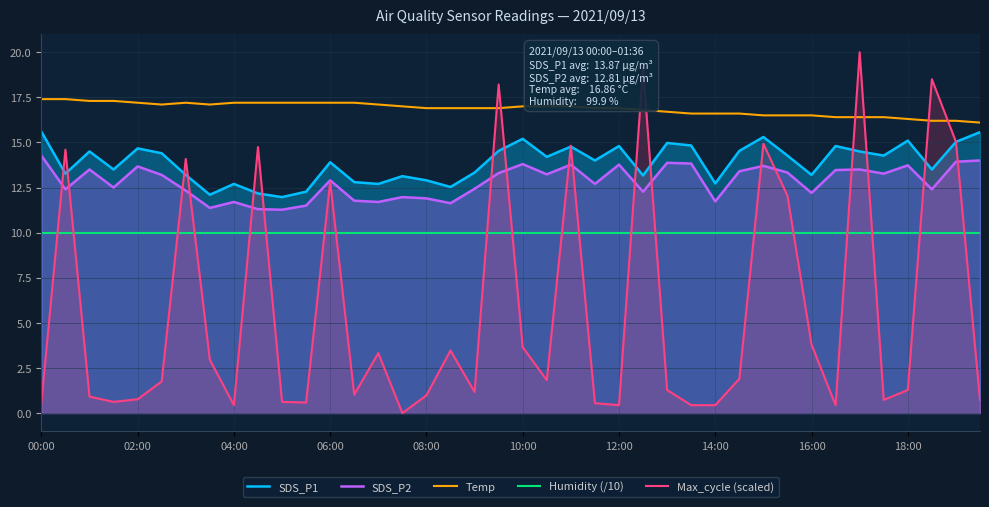

What is the total value across all series at 04:00?

52.0